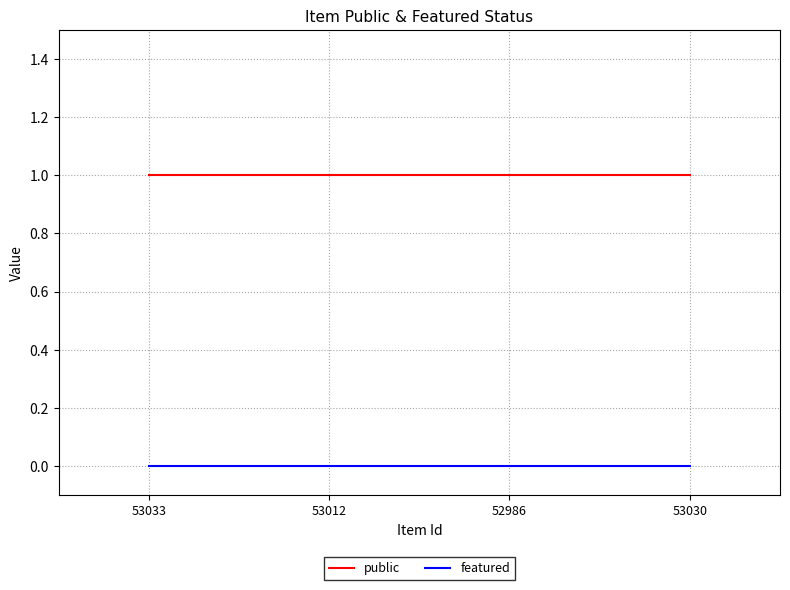

What position from the left is 53030?

4